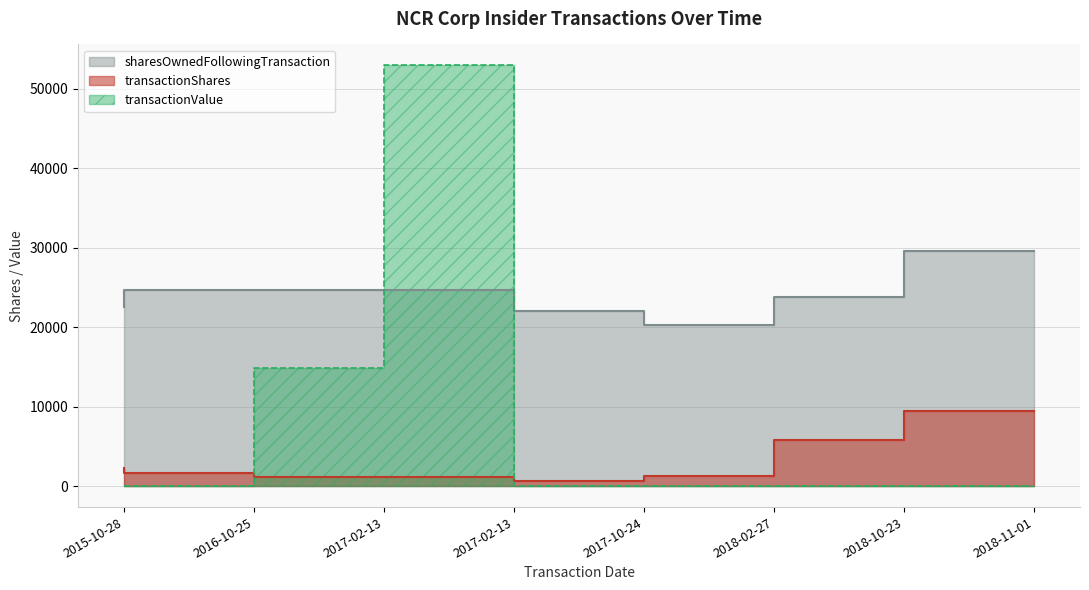

What is the difference between the maximum and minimum values in the transactionShares series?

8746